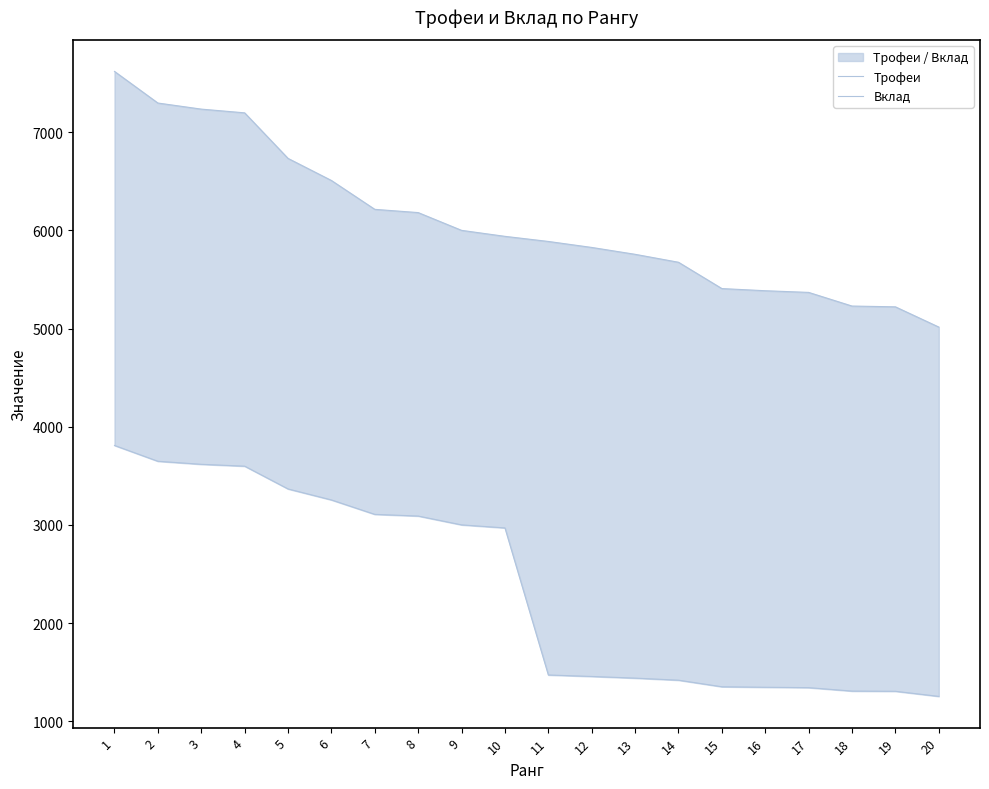

List the series in order of their overall mean, highest first.

Трофеи, Вклад